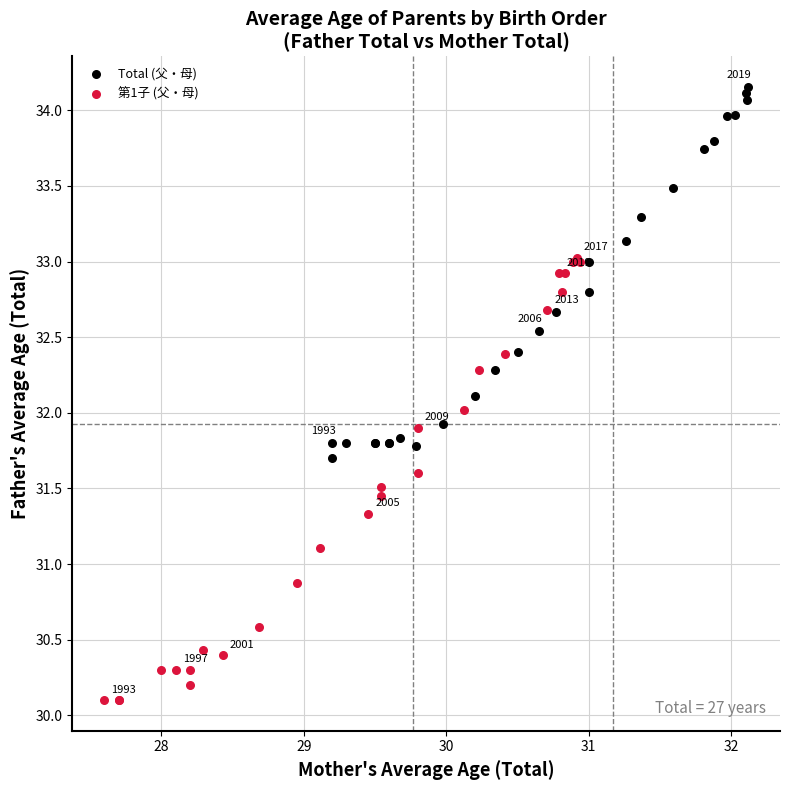

Which series reaches the minimum Y coordinate?

第1子 (父・母)